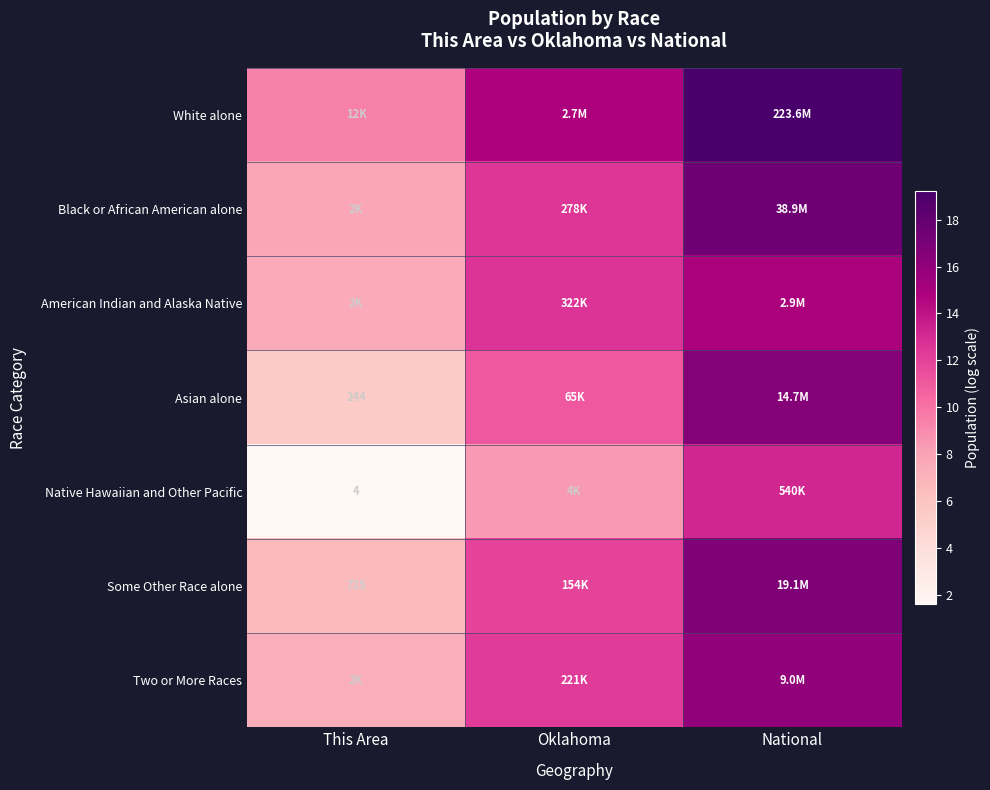

The American Indian and Alaska Native series shows 12.7 at Oklahoma. True or false?

True